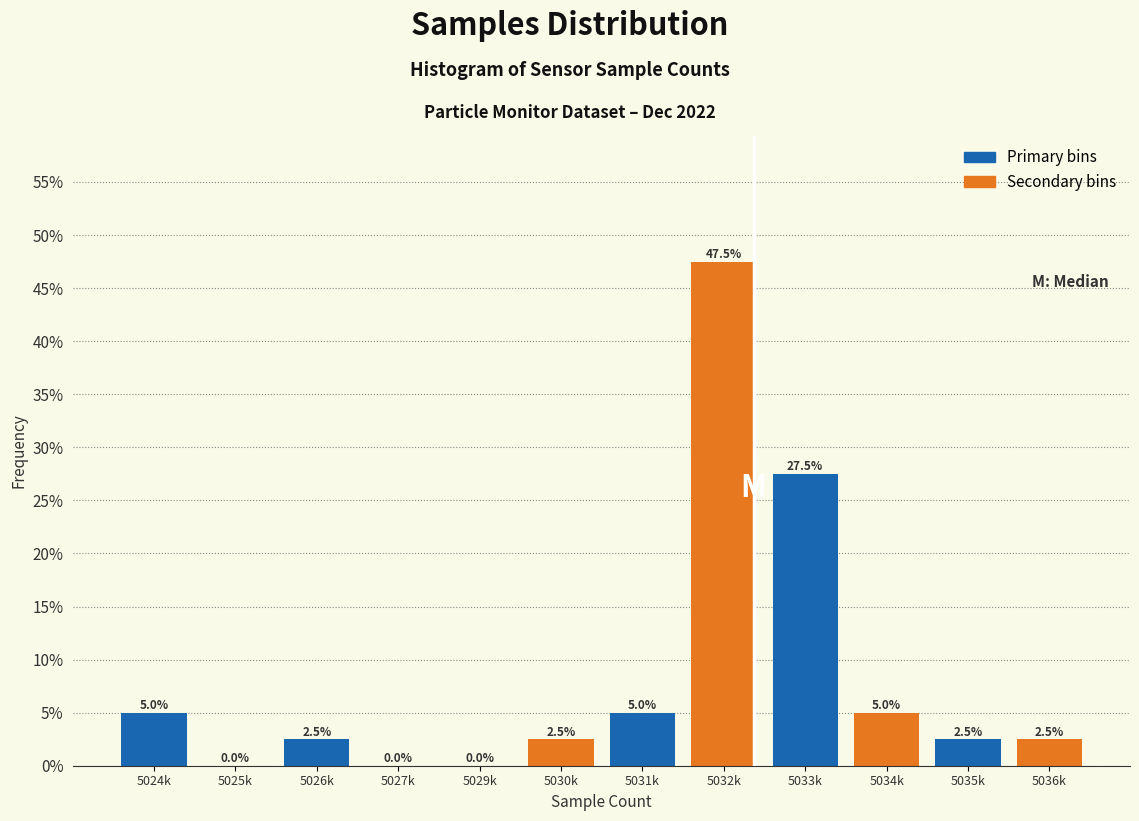

Reading right to left, transcribe all the data shown in this chart.

5036k=2.5	5035k=2.5	5034k=5.0	5033k=27.5	5032k=47.5	5031k=5.0	5030k=2.5	5029k=0.0	5027k=0.0	5026k=2.5	5025k=0.0	5024k=5.0